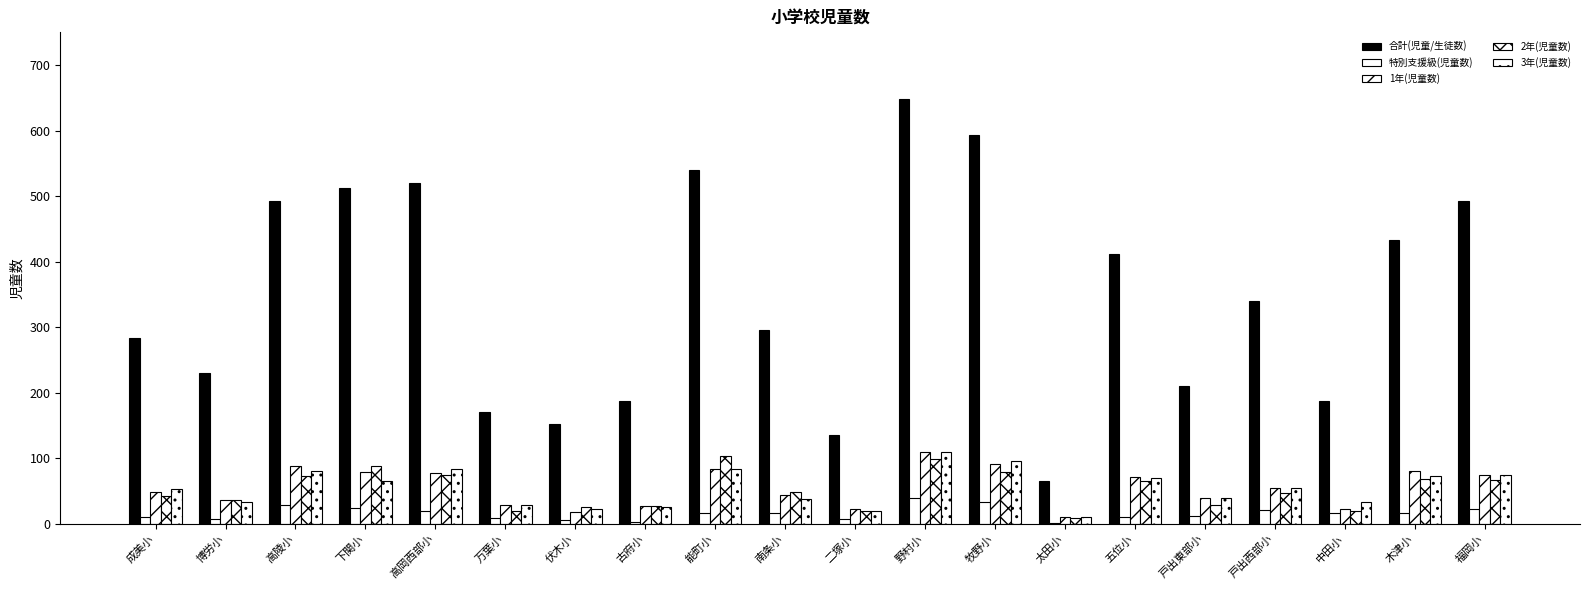

Count the number of categories in the chart.

20